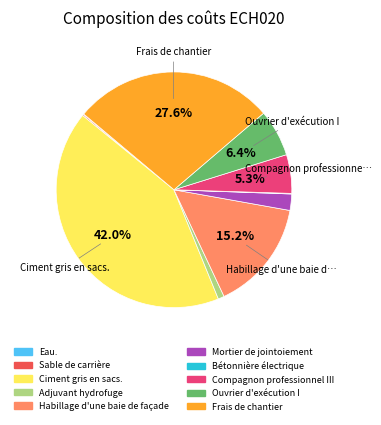

What portion of the pie excludes Ouvrier d'exécution I?

93.6%